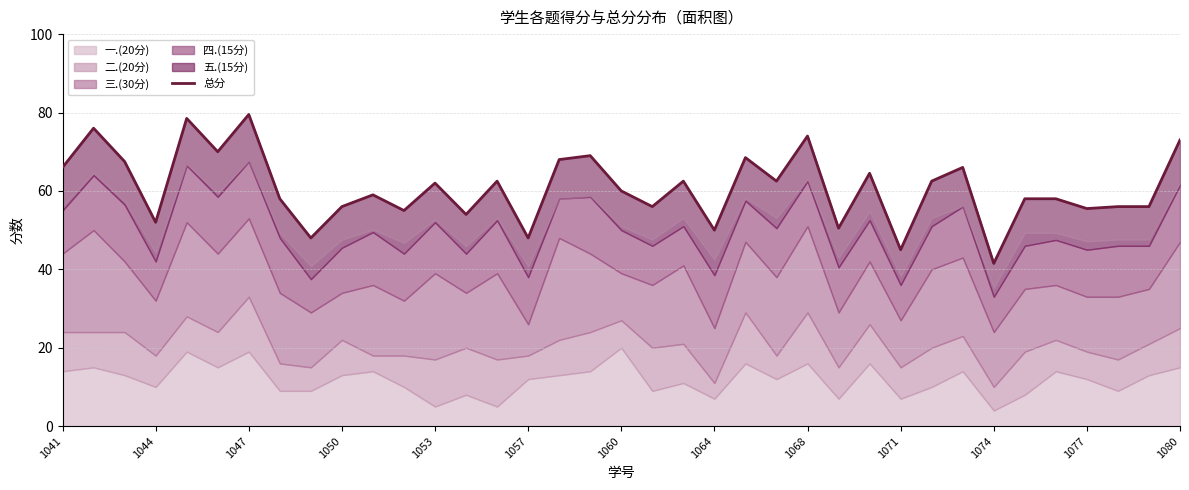

How many interior local valleys (lower than both neighbors) does the data have?

13